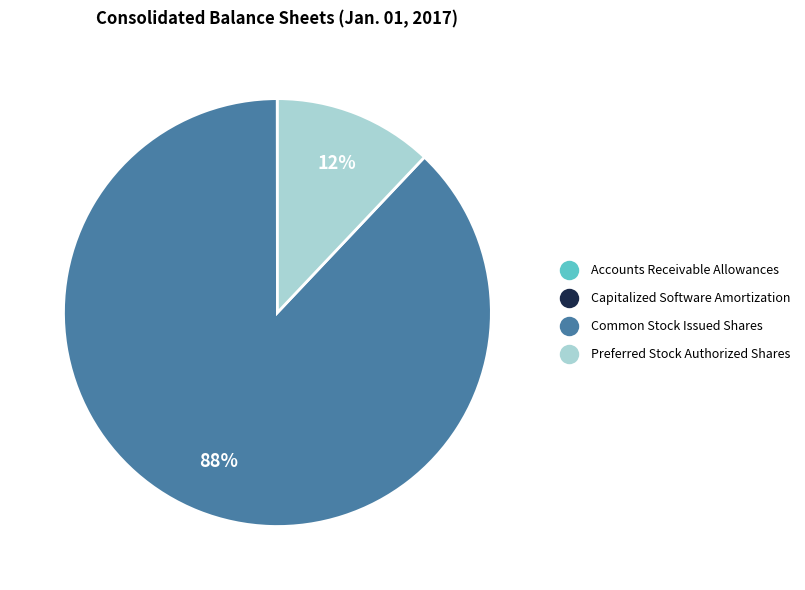

To the nearest percent, what is the difference between the largest and smallest slice percentages?

88%